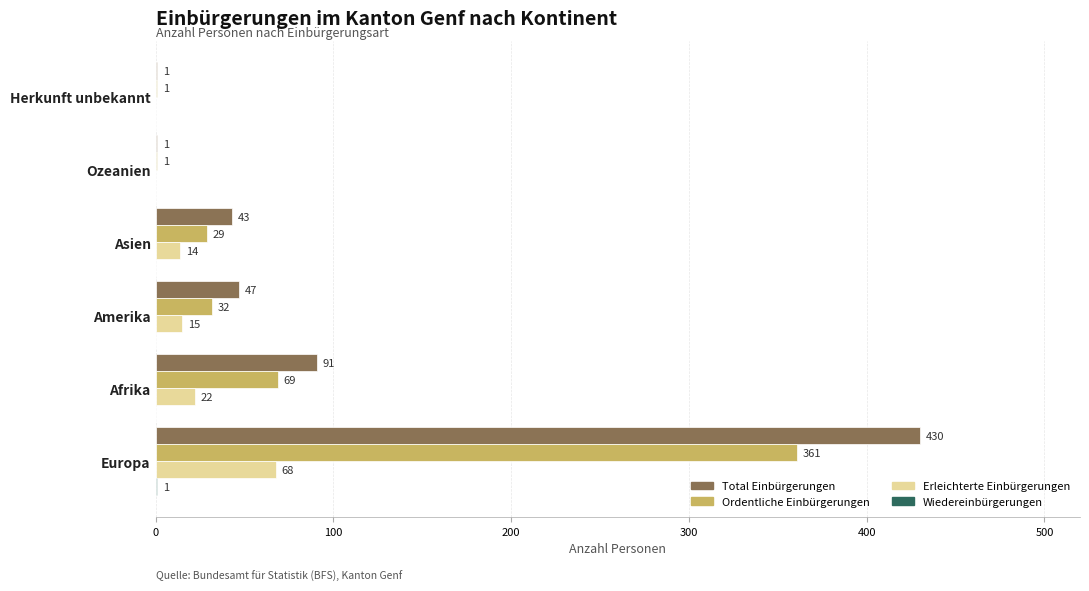

What is the approximate value of Total Einbürgerungen at Europa, to the nearest 50?

450